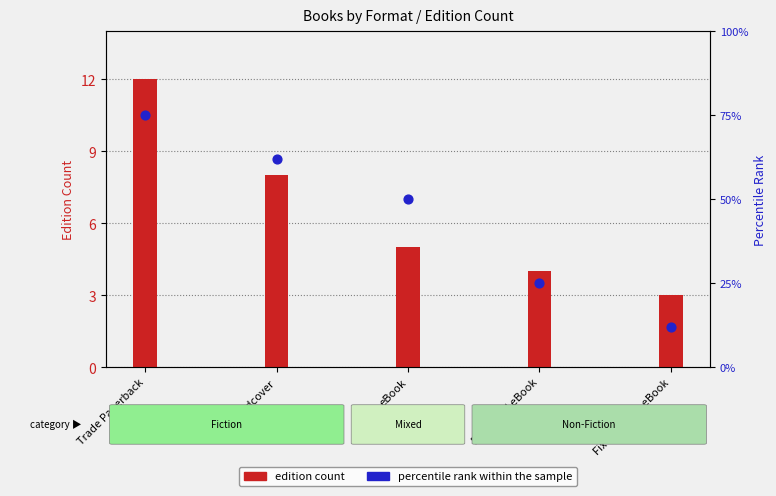

Between Trade Paperback and Enhanced eBook, which is larger?

Trade Paperback